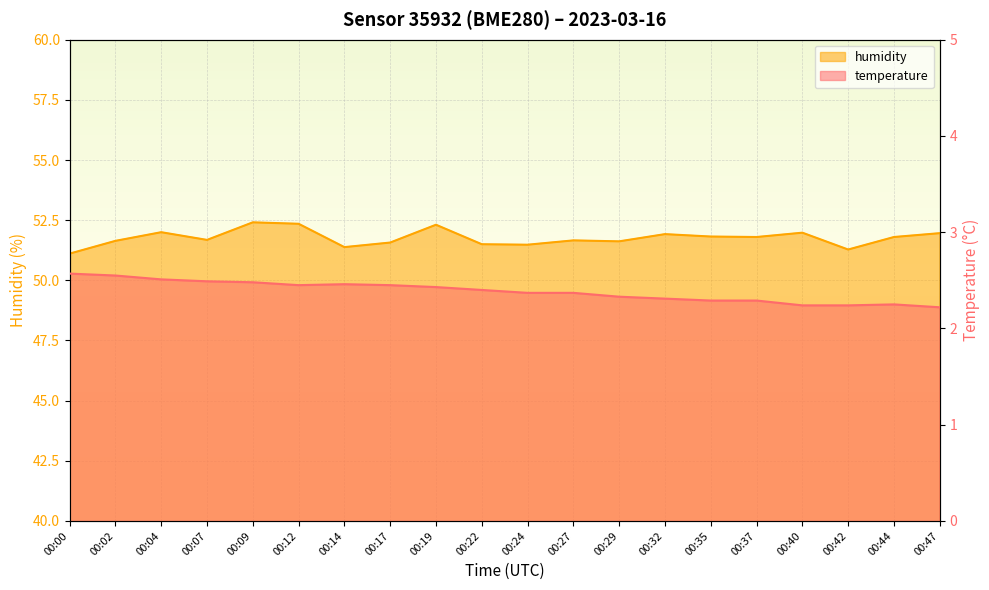

The humidity series shows 74.4 at 00:37. True or false?

False